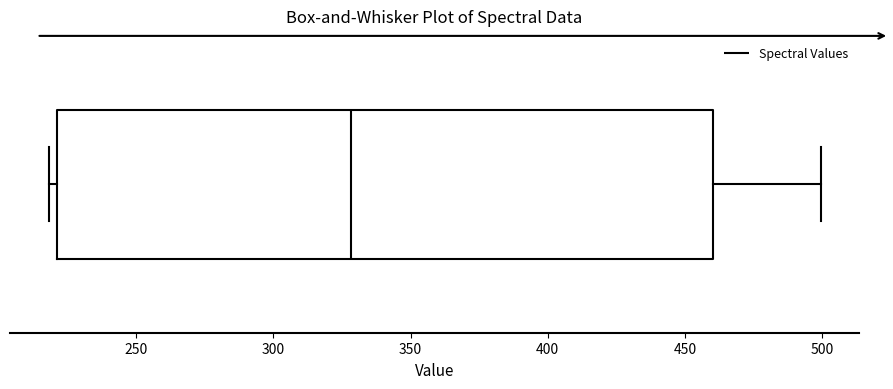

Transcribe this box plot: give where the median line is, the range the box spans, and where the two whiskers end, as read against the x-axis. The values are not printed on the chart, so give them approximately, as read against the axis.

median 330, box 220 to 460, whiskers 220 (just left of the box's left edge) to 500